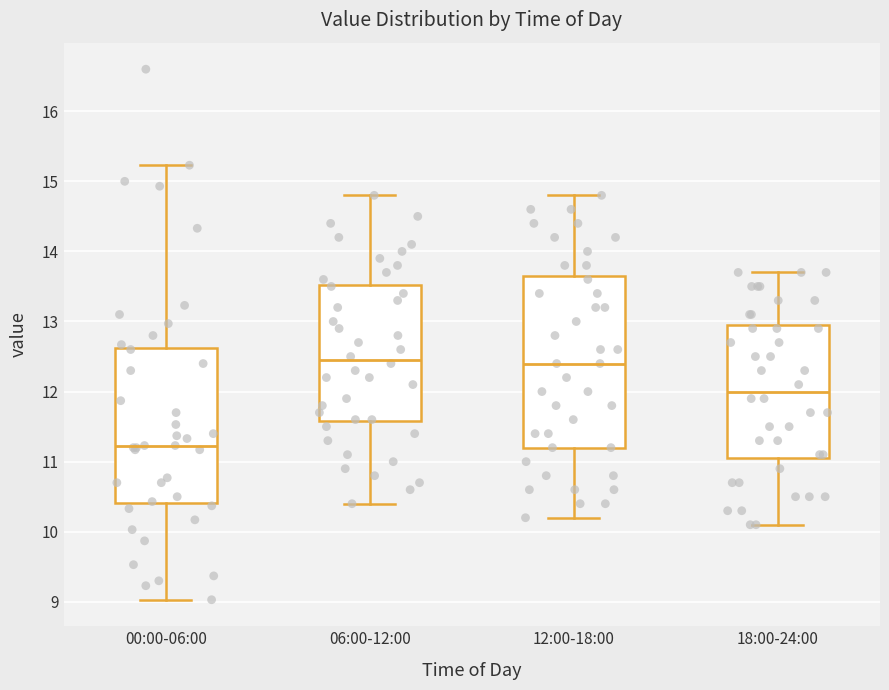

Where is the lower edge of the box for 00:00-06:00 on the y-axis? The values are not printed on the chart, so give them approximately, as read against the axis.

10.4